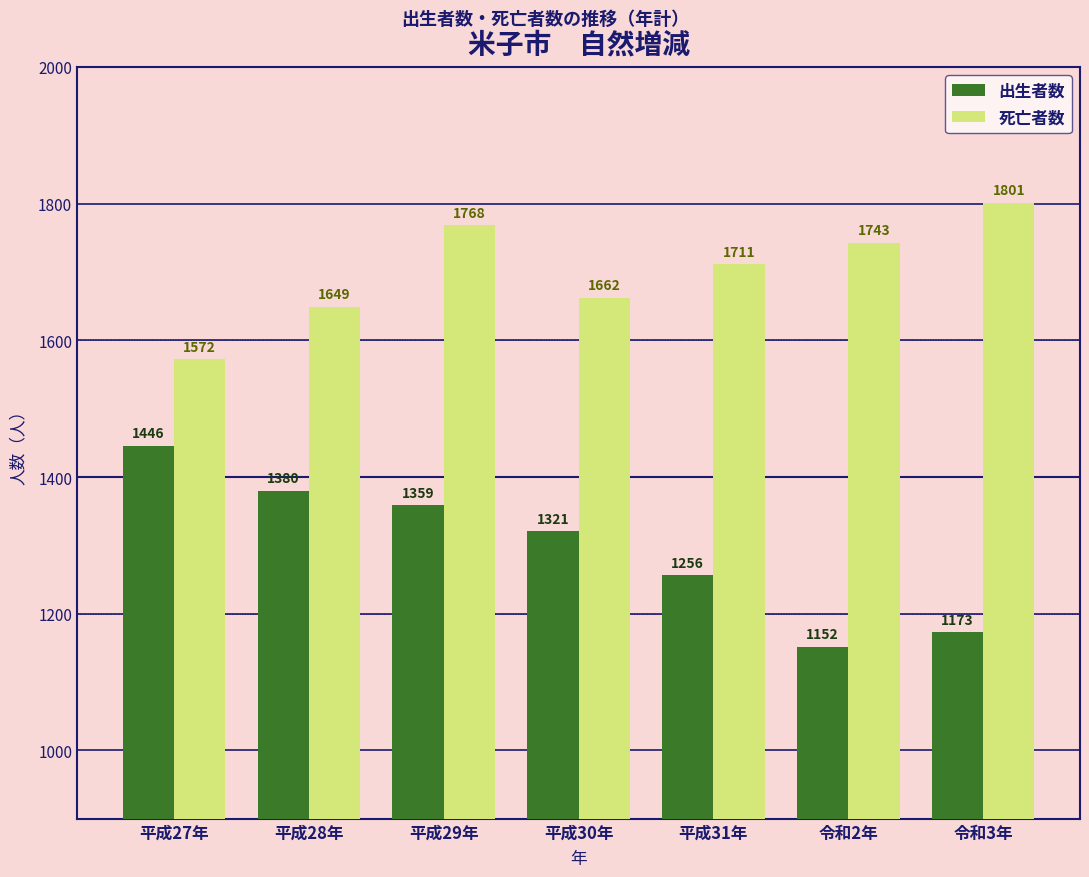

Which series has the widest spread of values?

出生者数